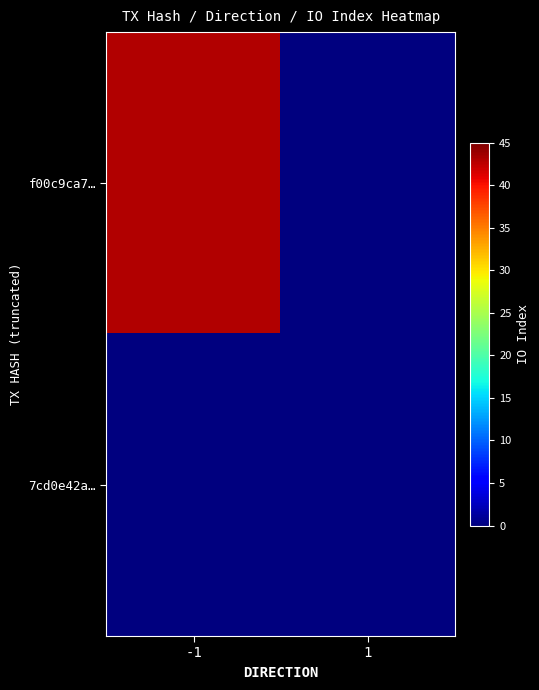

Which series has the largest total across all categories?

f00c9ca7…